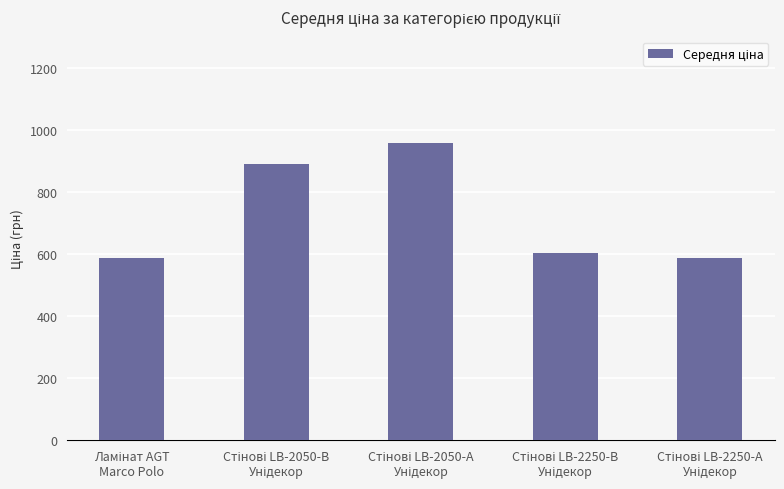

Count the number of data series in this chart.

1